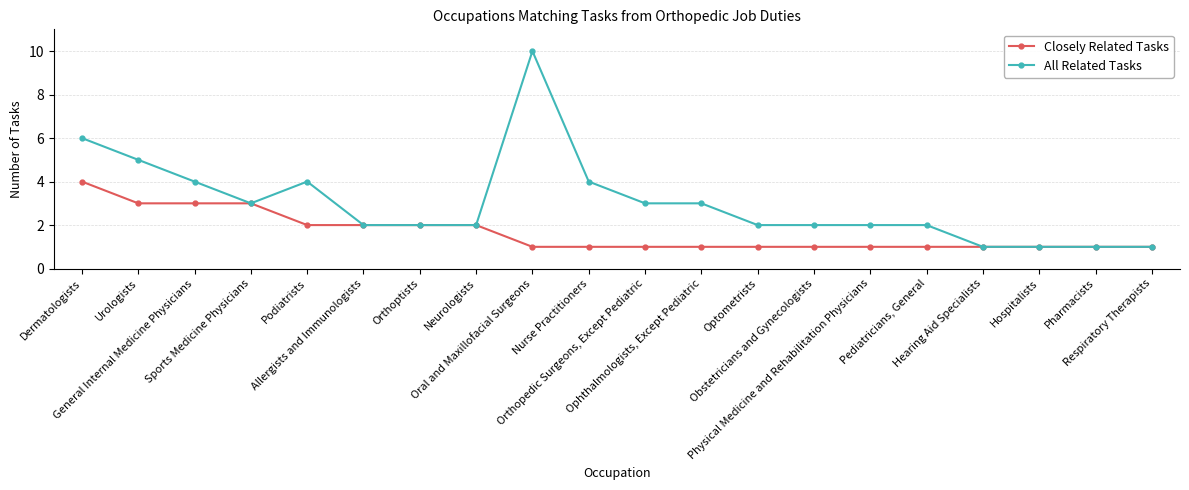

True or false: All Related Tasks has more than 0 points higher than both neighbors.

True